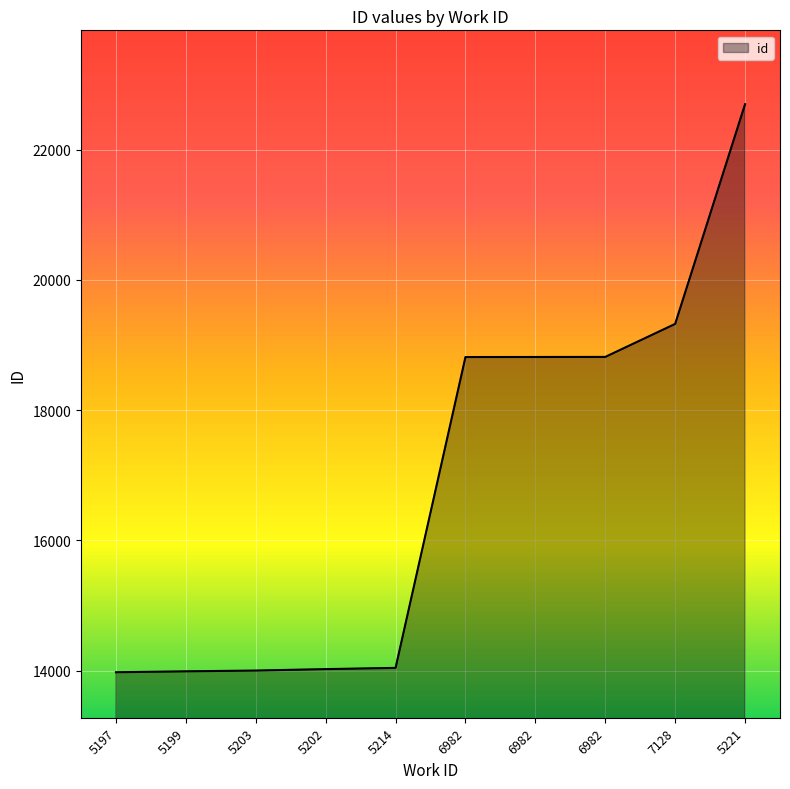

What is the change in value from 5214 to 6982?

+4775